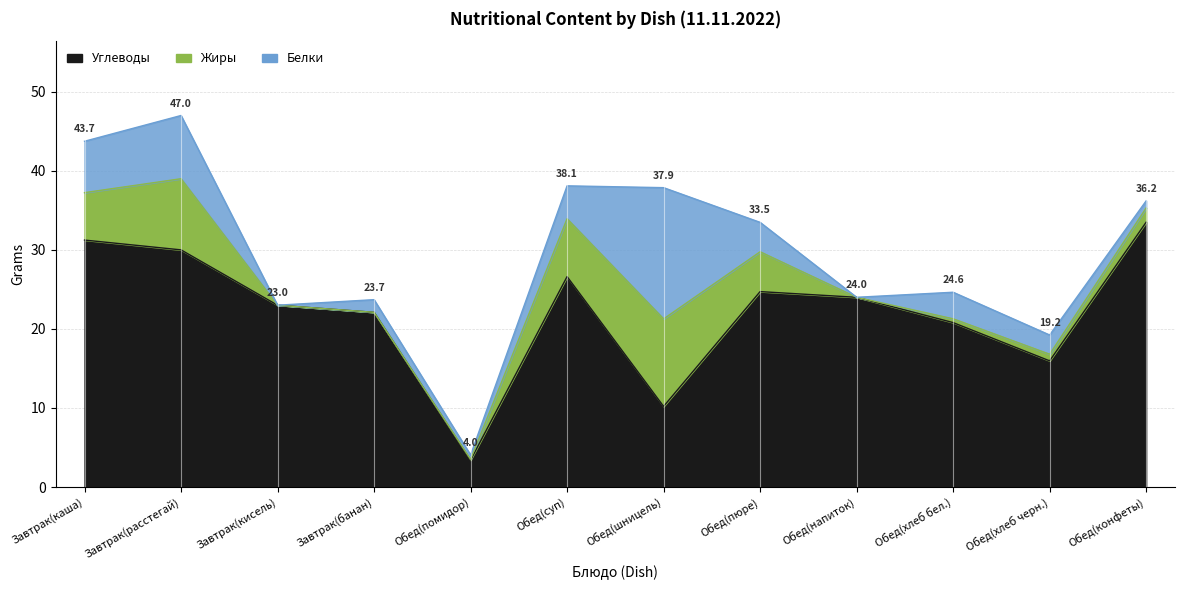

How many distinct data groups are displayed?

3